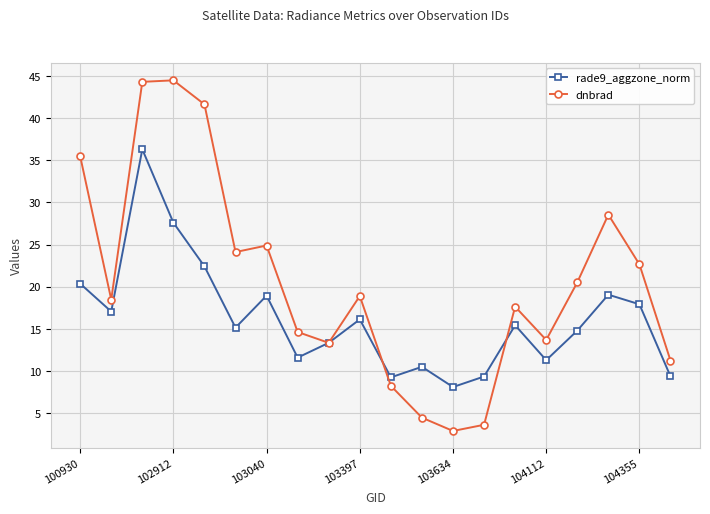

List the series in order of their overall mean, lowest first.

rade9_aggzone_norm, dnbrad